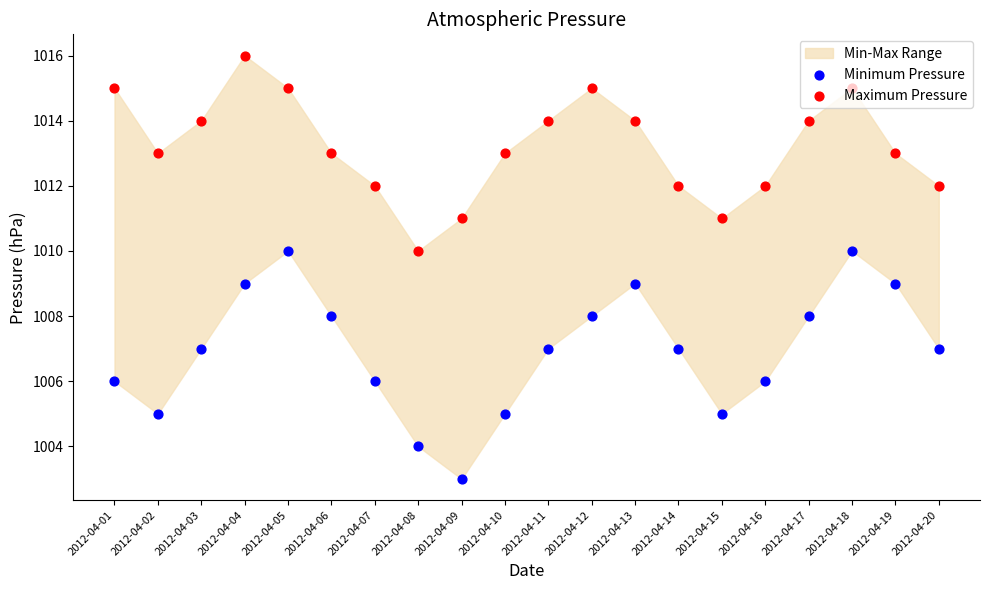

Which series reaches the minimum Y coordinate?

Minimum Pressure